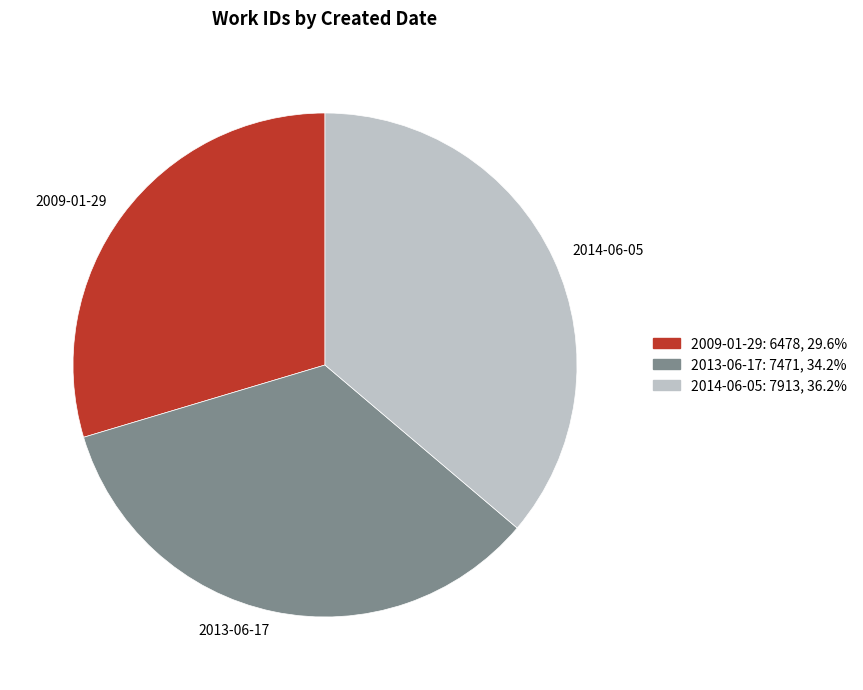

Is it true that 2009-01-29 is 30% of the pie?

True